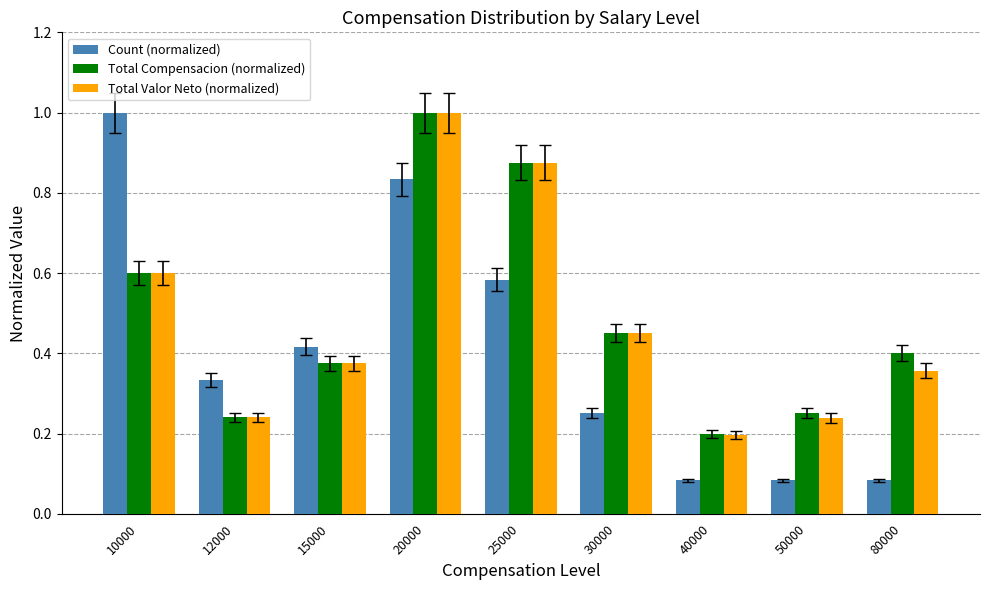

At which category is the sum across all series the highest?

20000